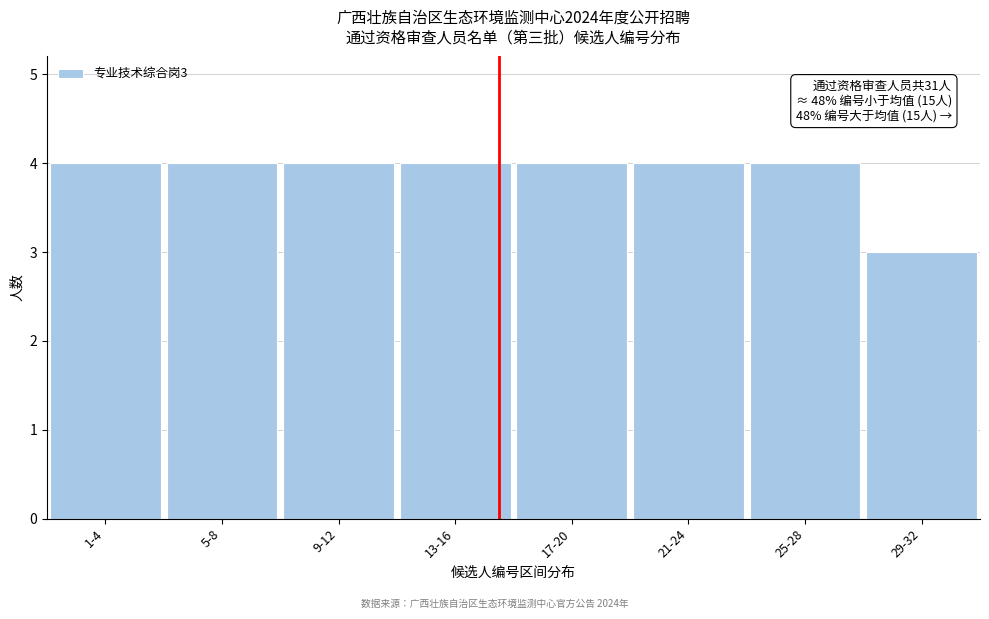

Reading left to right, list all the values displayed in this chart.

4	4	4	4	4	4	4	3